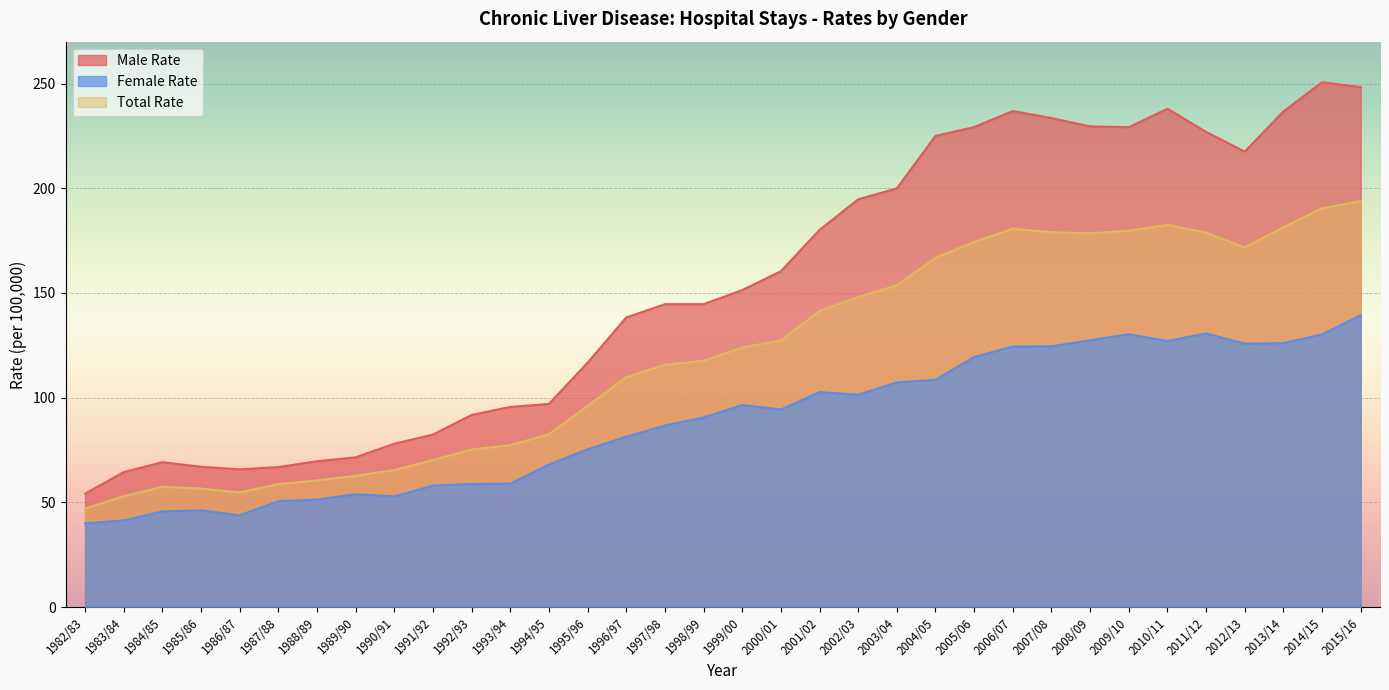

What is the approximate value of Female Rate at 2010/11?

127.1